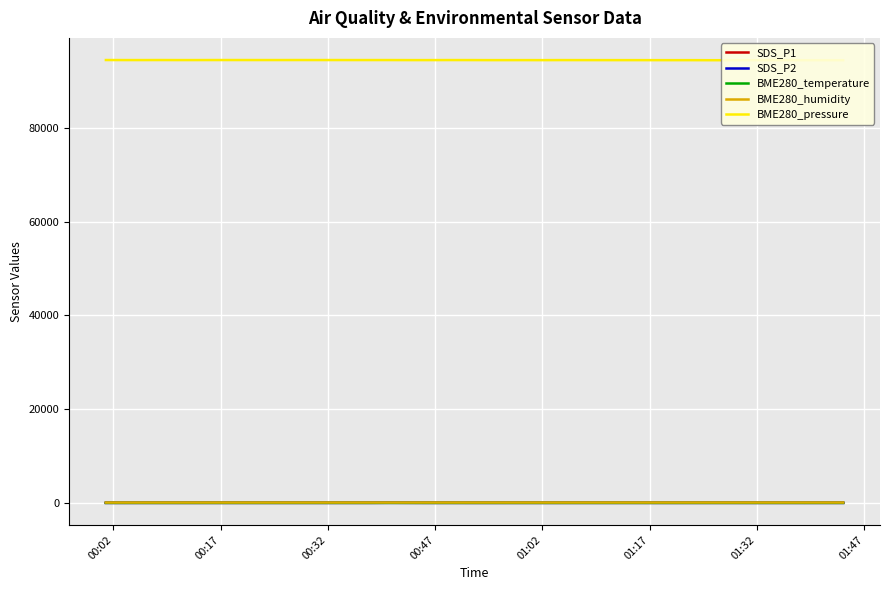

Which series has the largest total across all categories?

BME280_pressure